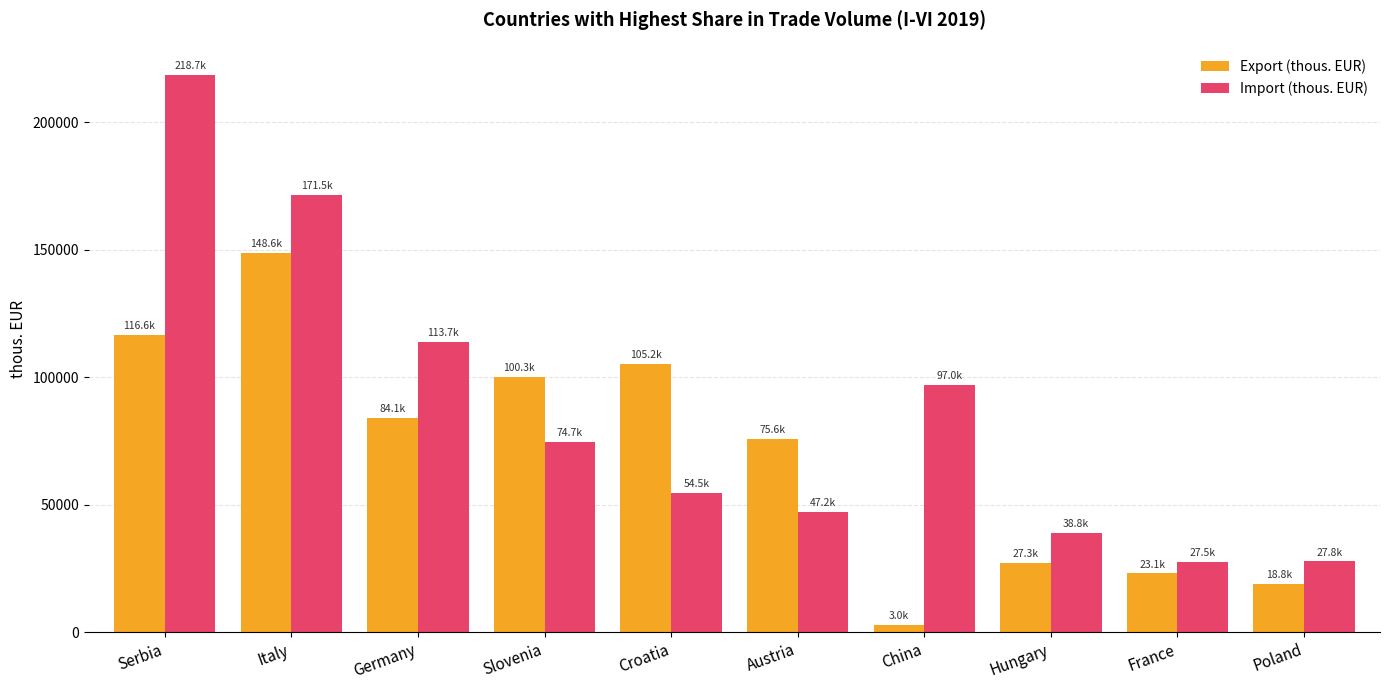

What is the highest value of the Export (thous. EUR) series?

148598.3